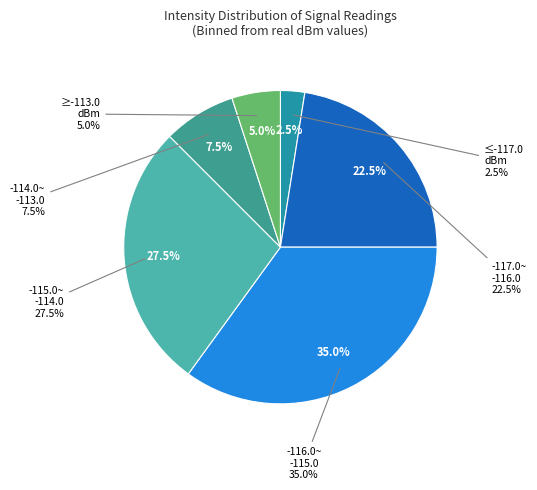

How many segments does this pie chart have?

6